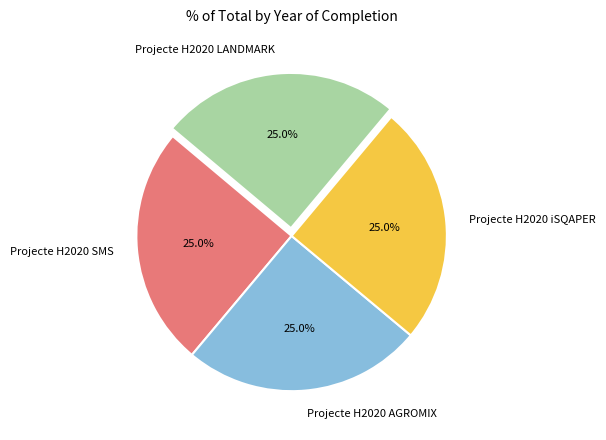

To the nearest percent, what percentage of the pie is Projecte H2020 AGROMIX?

25%